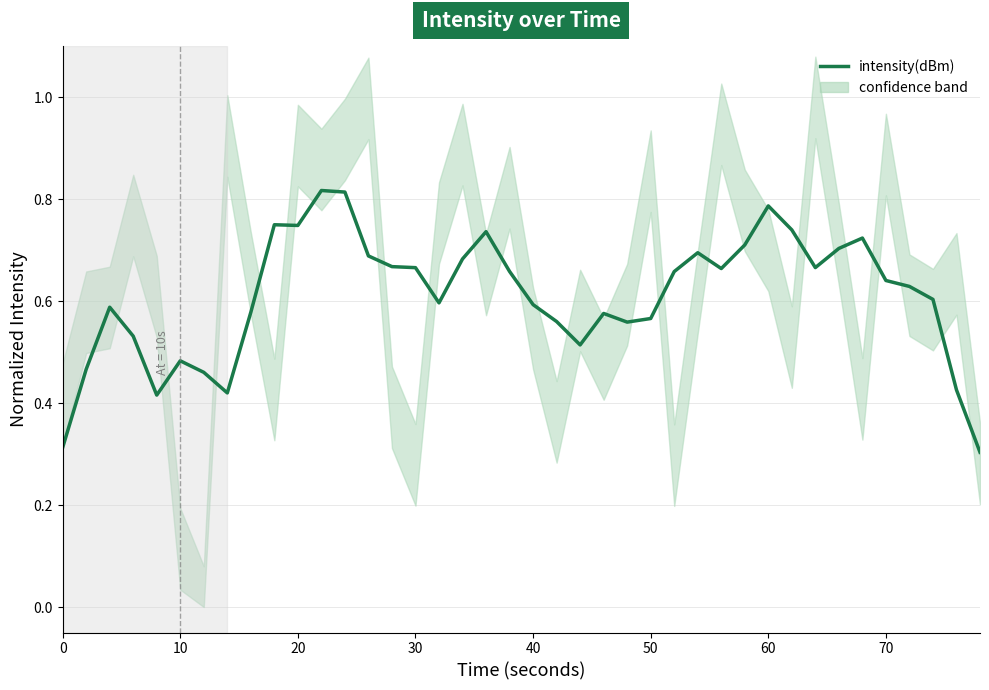

How many values are between 0 and 1?

40